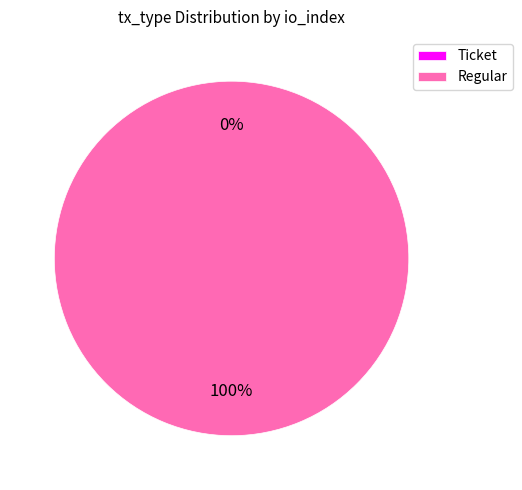

Which category has the smallest portion of the pie?

Ticket (index 0)